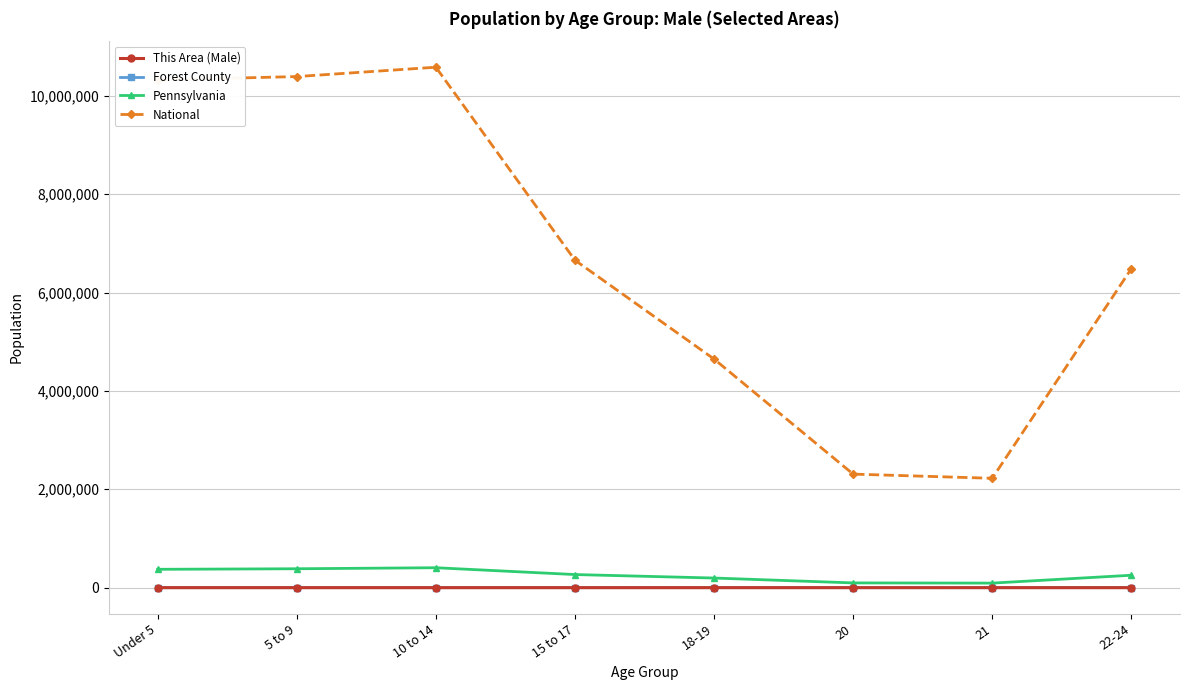

How many data points does each series have?

8